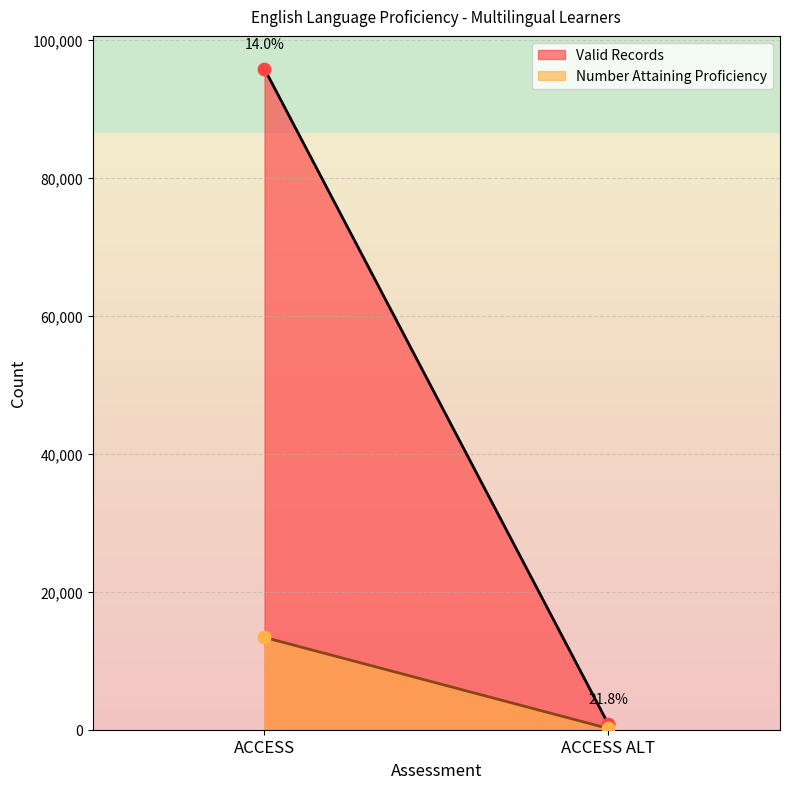

Which series has the largest total across all categories?

Valid Records